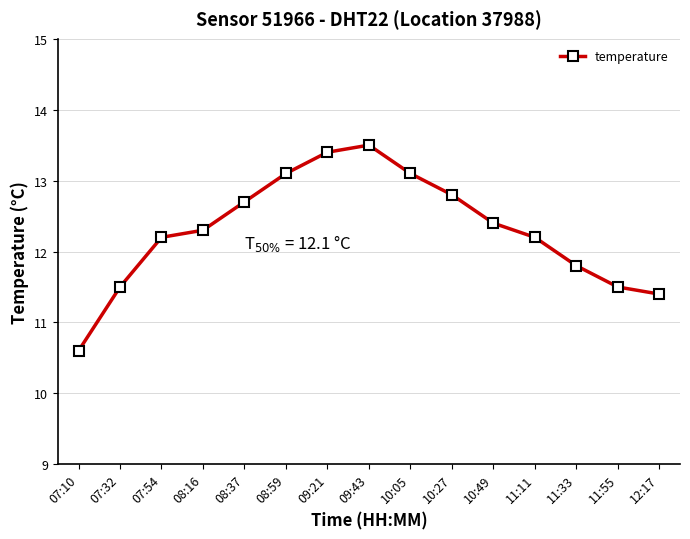

Between 09:43 and 10:49, which is larger?

09:43